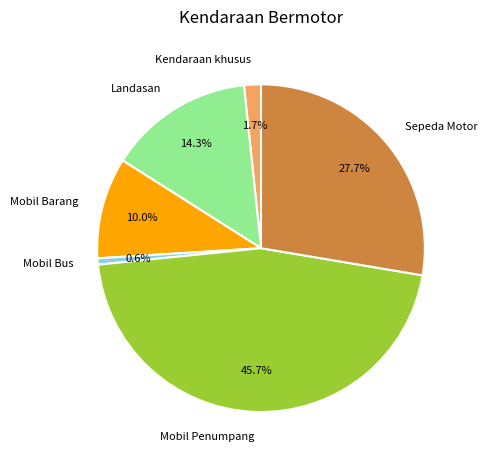

How much of the chart is everything except Landasan?

85.7%